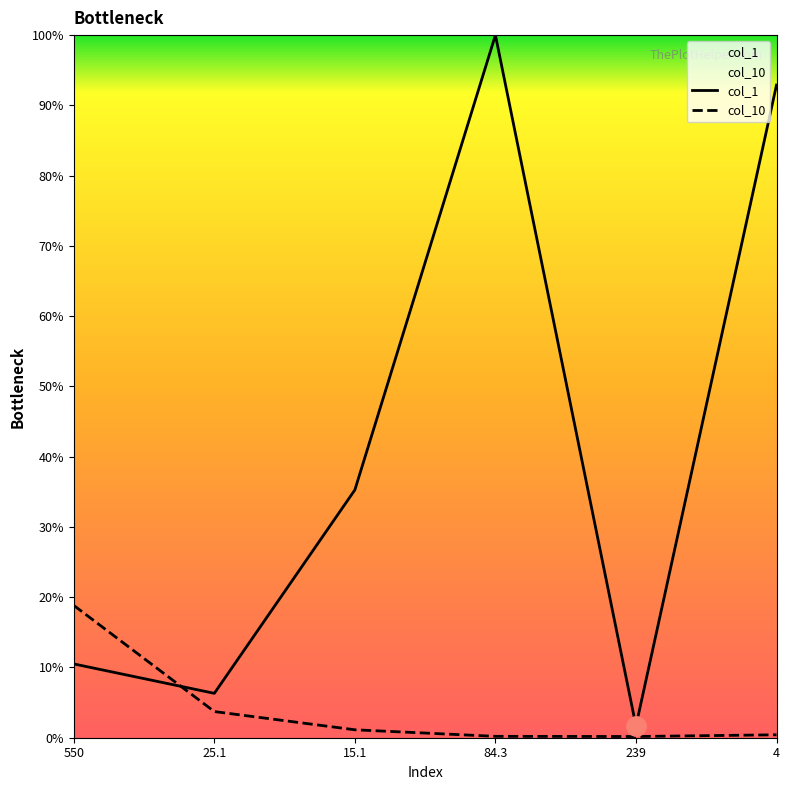

Which category has the lowest value in the col_1 series?

239